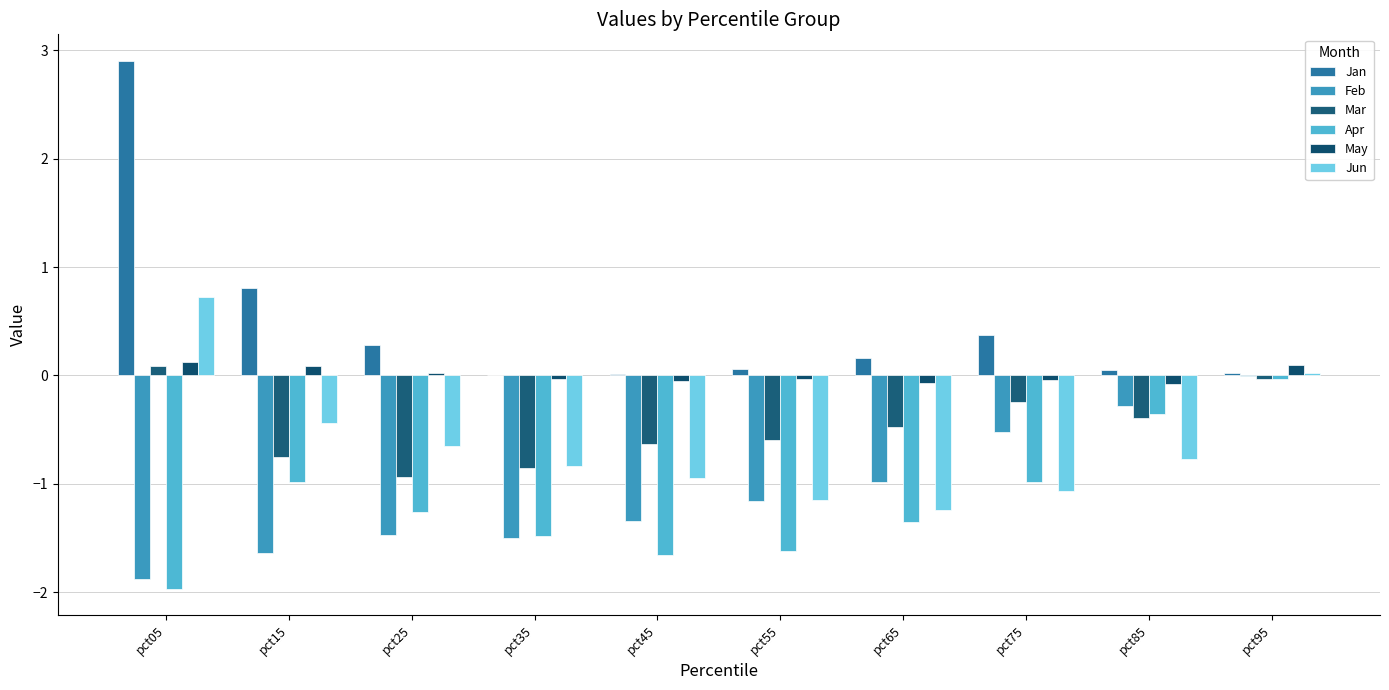

Rank the categories by Jun value from lowest to highest.

pct65, pct55, pct75, pct45, pct35, pct85, pct25, pct15, pct95, pct05